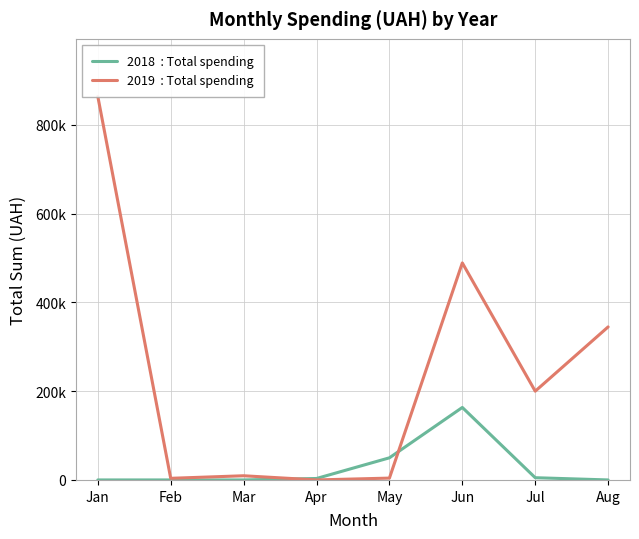

At Apr, list the series in order from smallest to largest.

2019  : Total spending, 2018  : Total spending